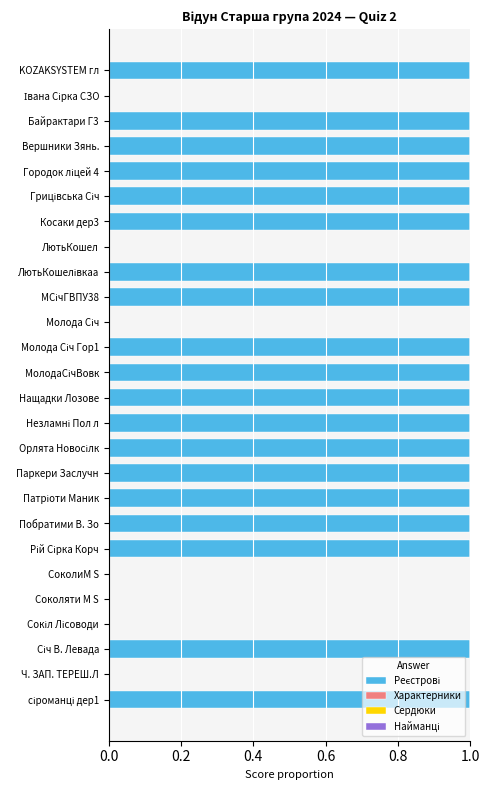

Between Ч. ЗАП. ТЕРЕШ.Л and Побратими В. Зо, which is larger?

Побратими В. Зо